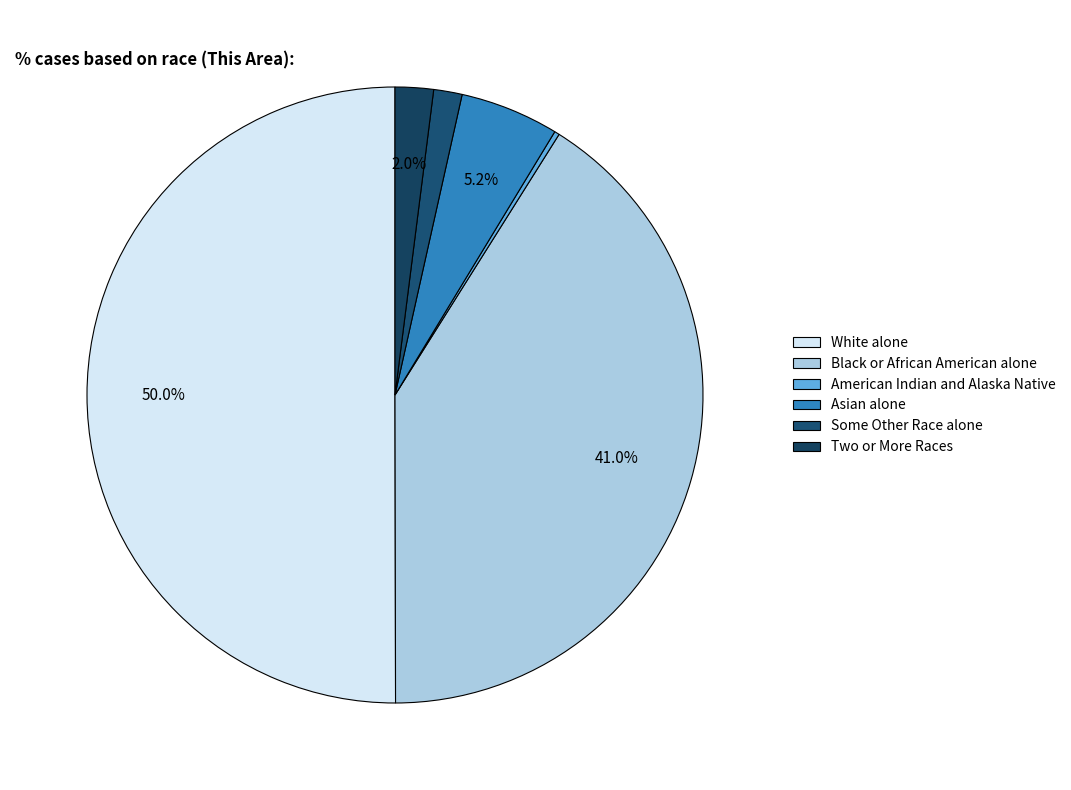

Rank the categories by value from highest to lowest.

White alone, Black or African American alone, Asian alone, Two or More Races, Some Other Race alone, American Indian and Alaska Native